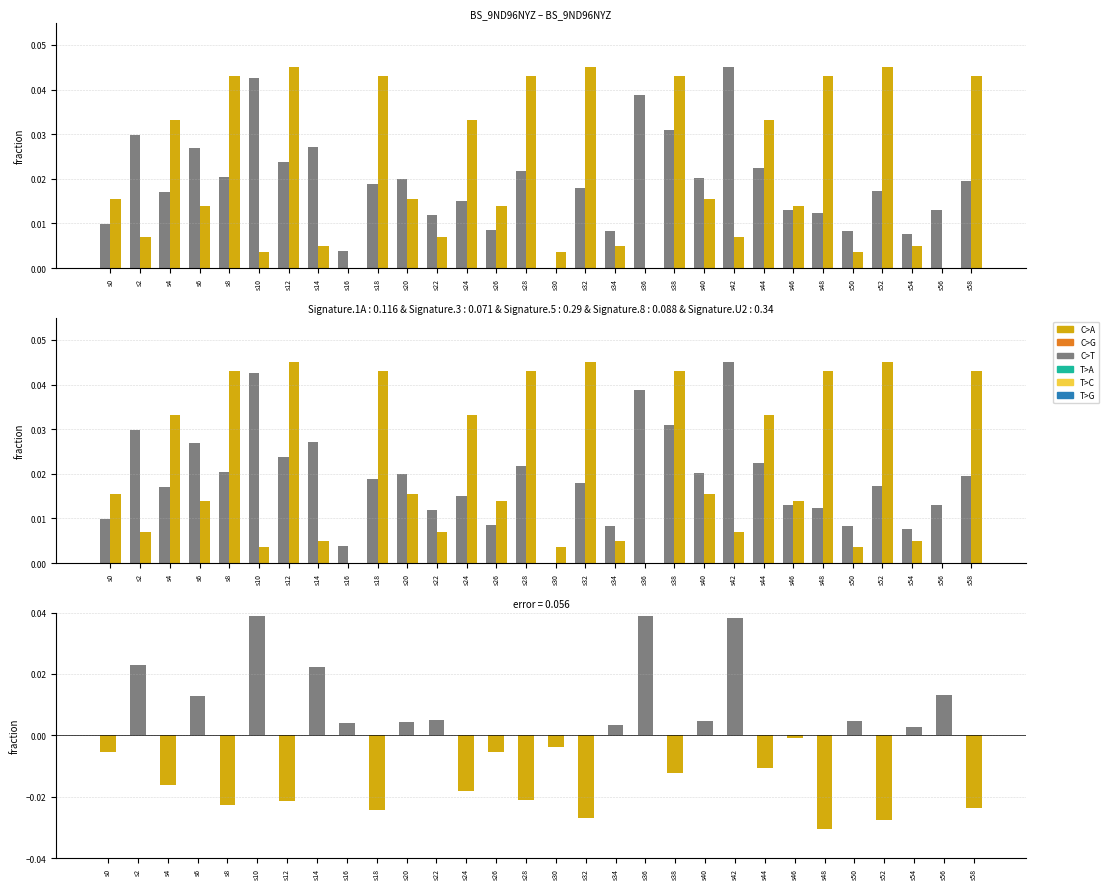

The minute 1 series shows 0.1 at s24. True or false?

False